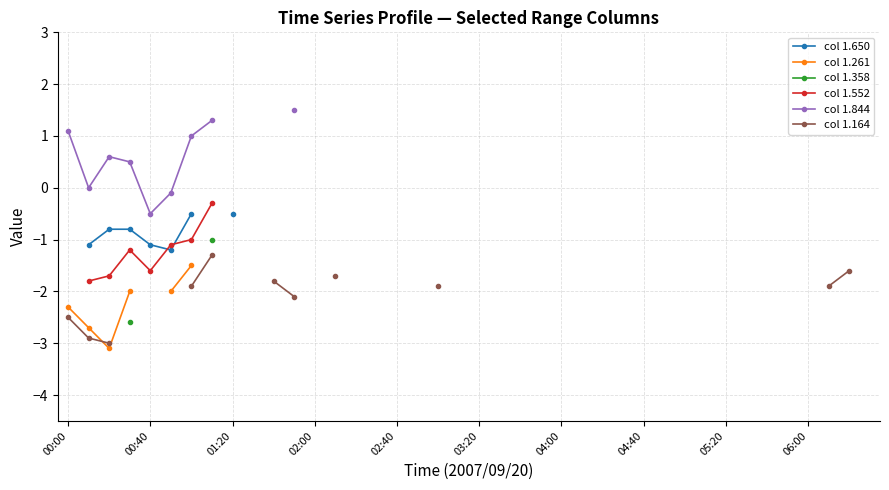

True or false: col 1.358 and col 1.164 cross at least once.

False